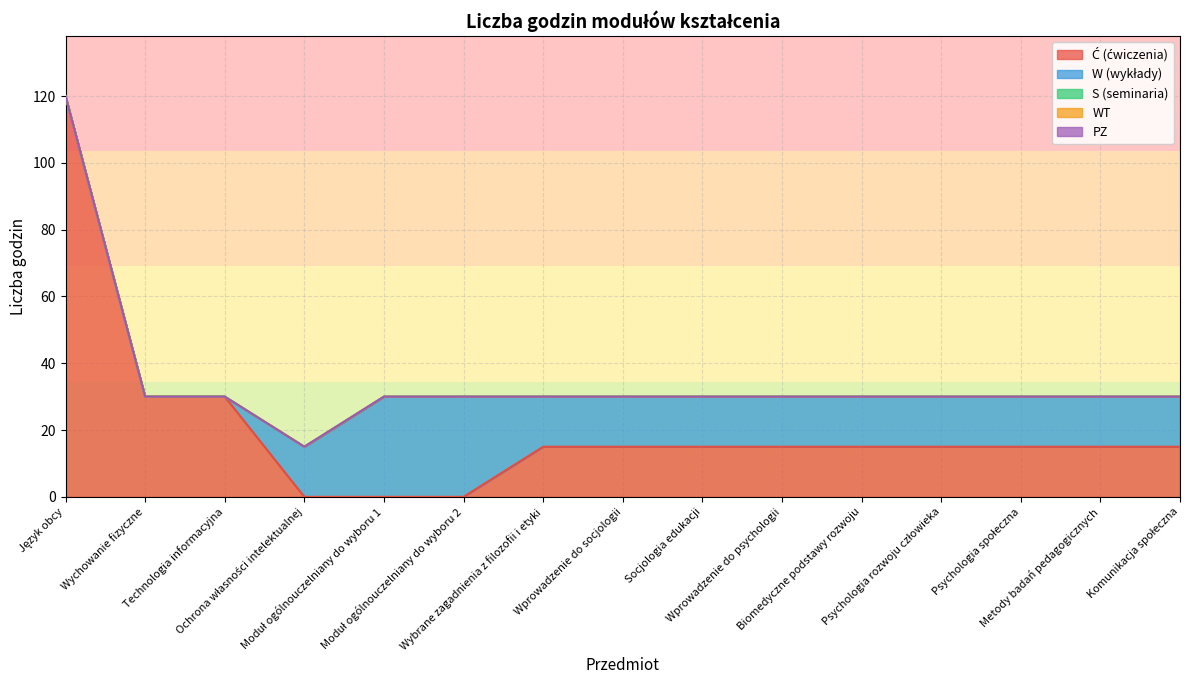

How many series are shown in this chart?

5